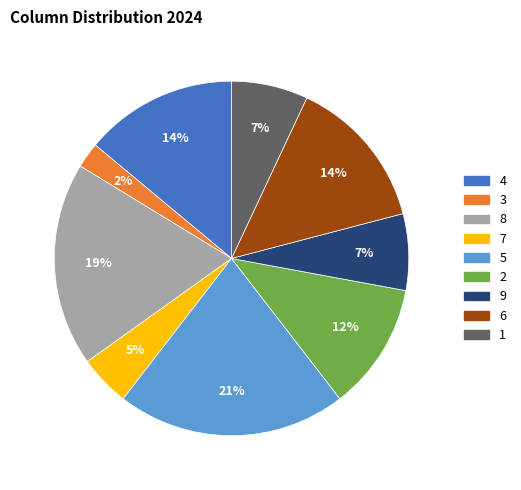

What percentage is the 5 slice, to the nearest percent?

21%